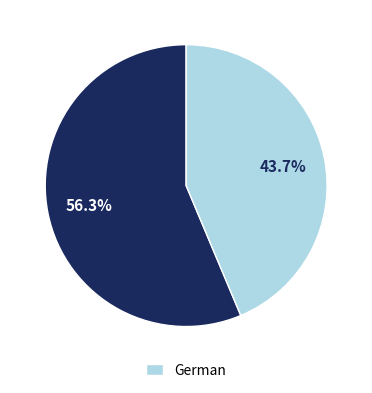

Count the number of slices in the pie.

2